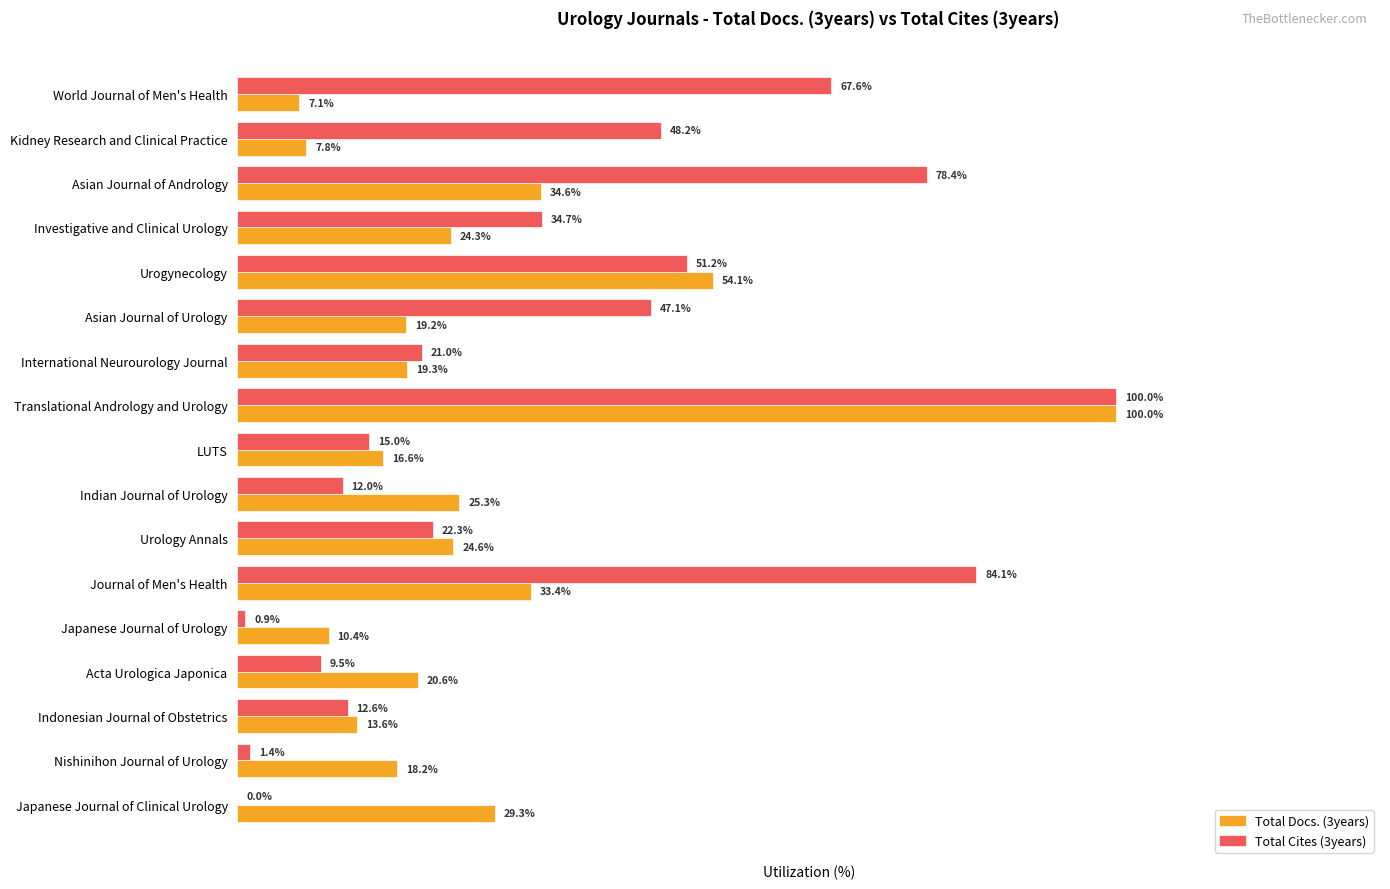

At which category is the sum across all series the highest?

Translational Andrology and Urology